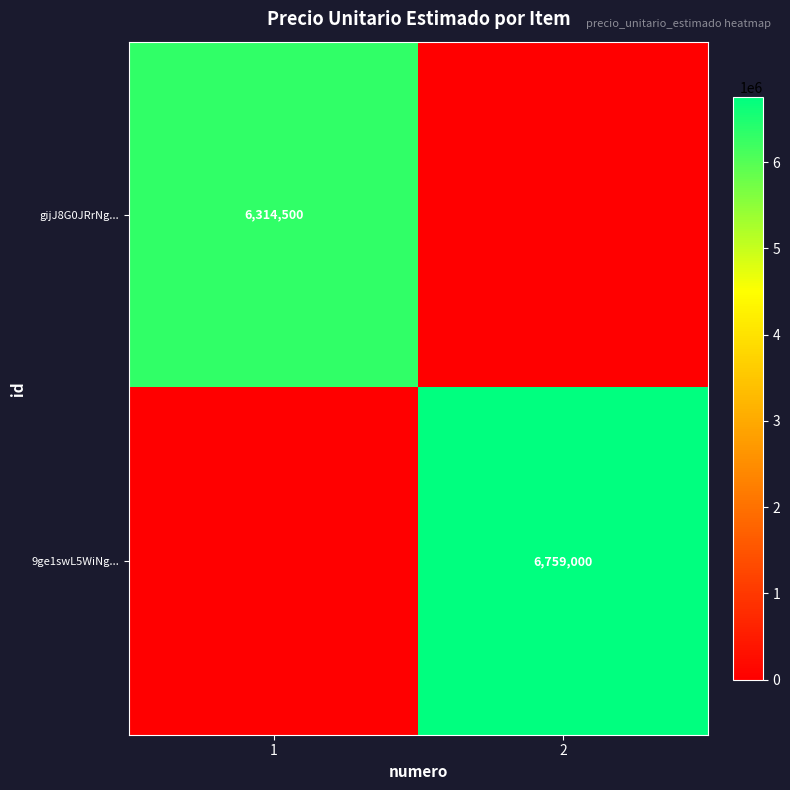

Is it true that gijJ8G0JRrNg... equals 6314500 at 1?

True